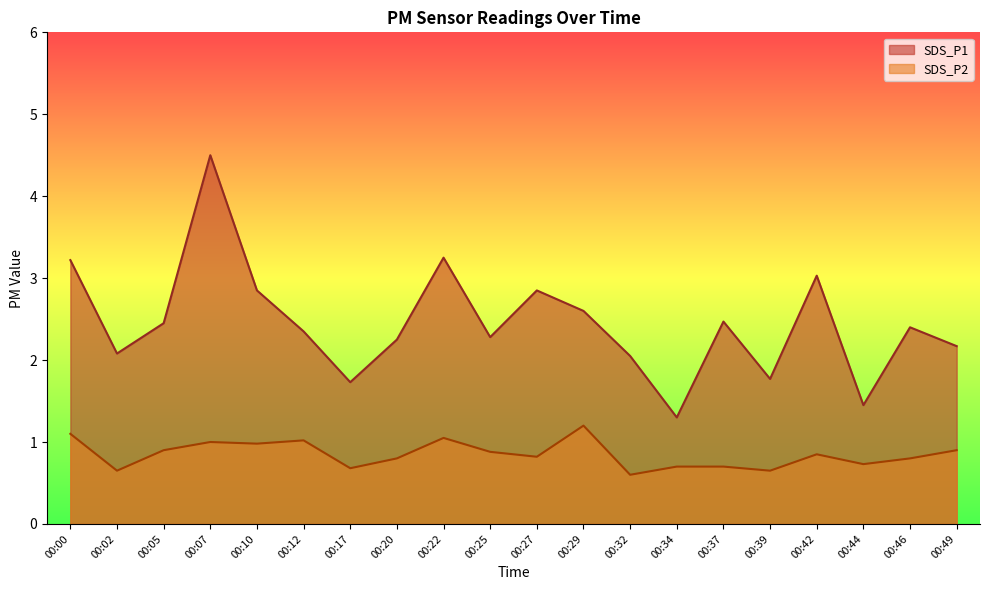

At which category is the sum across all series the highest?

00:07